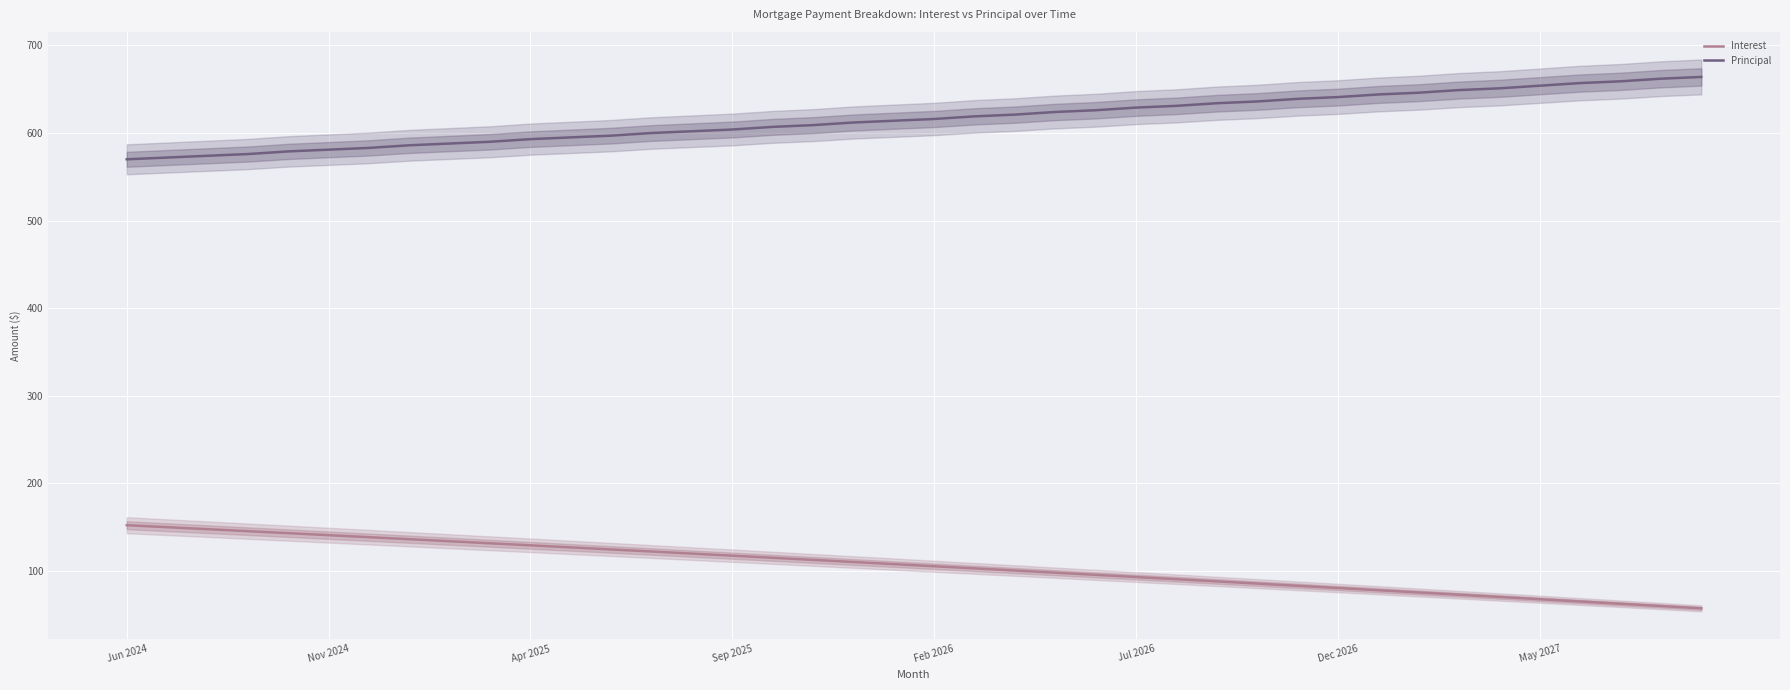

What is the difference between the second highest and minimum values in the Interest series?

92.6